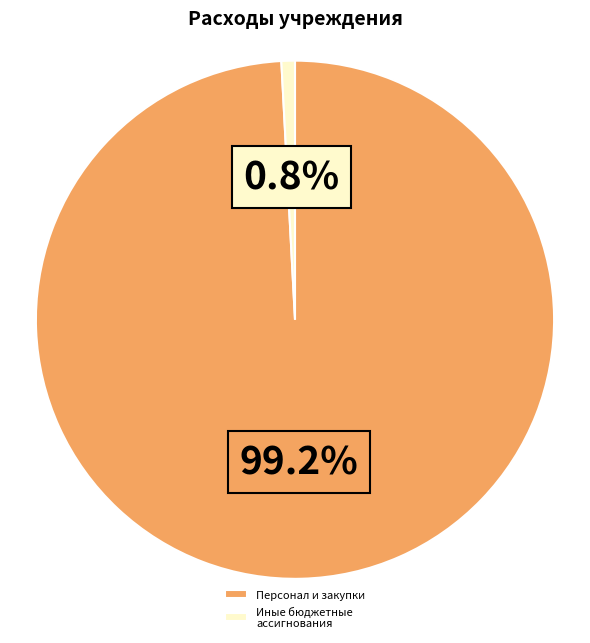

What percentage is the Иные бюджетные ассигнования slice, to the nearest percent?

1%